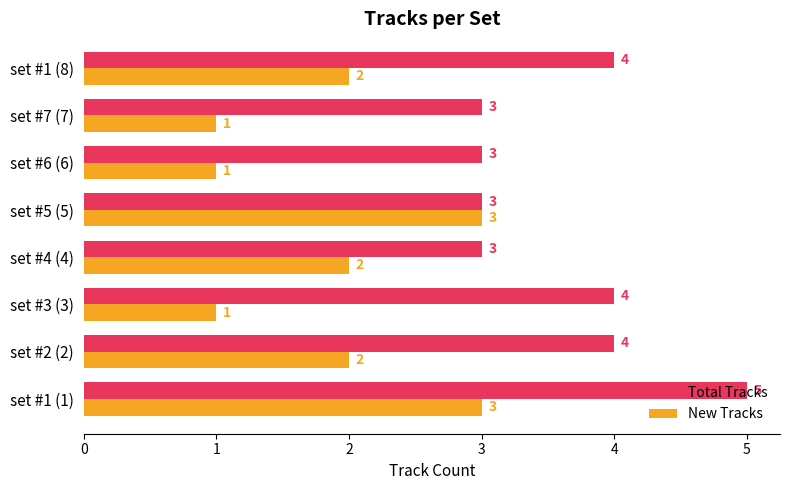

How many Total Tracks values are between 3 and 4?

7